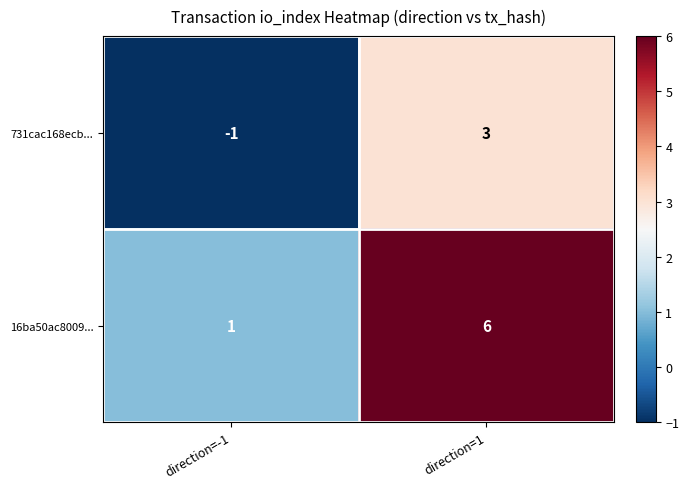

List the series in order of their peak value, lowest first.

731cac168ecb..., 16ba50ac8009...